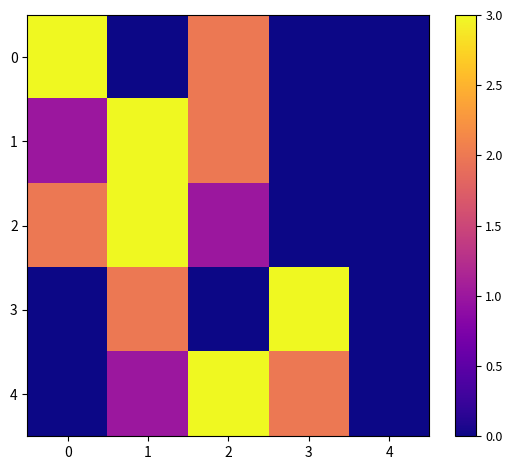

What is the total value across all series at 3?

5